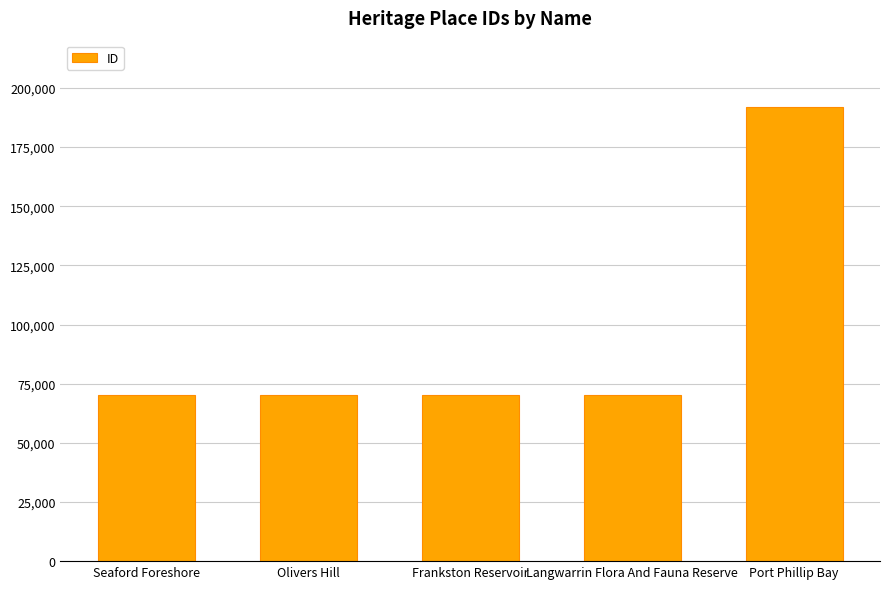

What is the label of the 1st bar from the right?

Port Phillip Bay